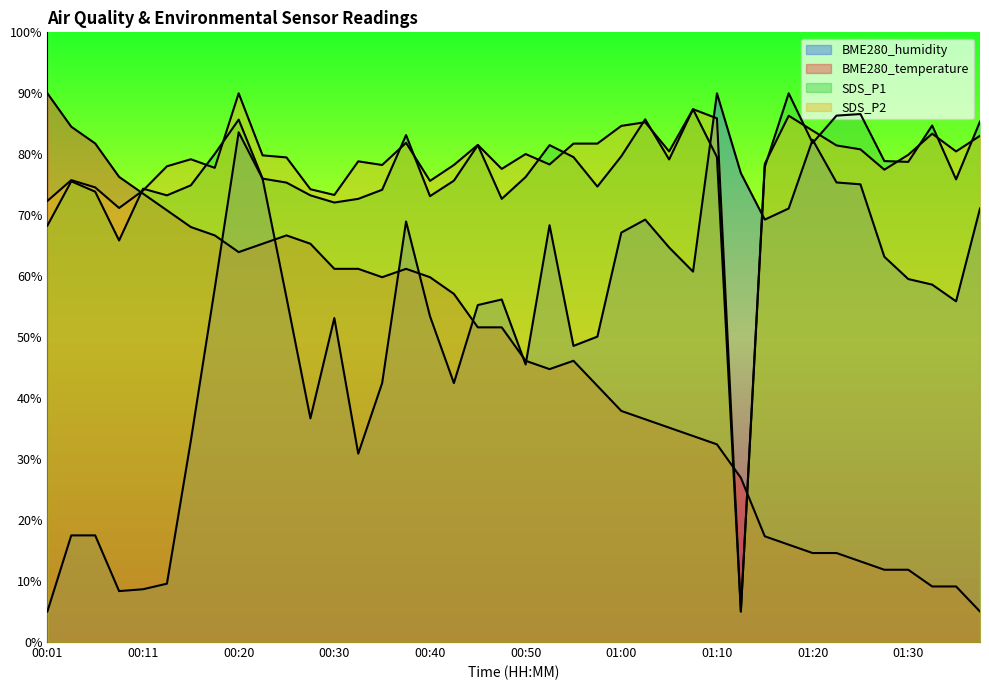

What is the spread (max minus min) of values at 00:11?

65.7